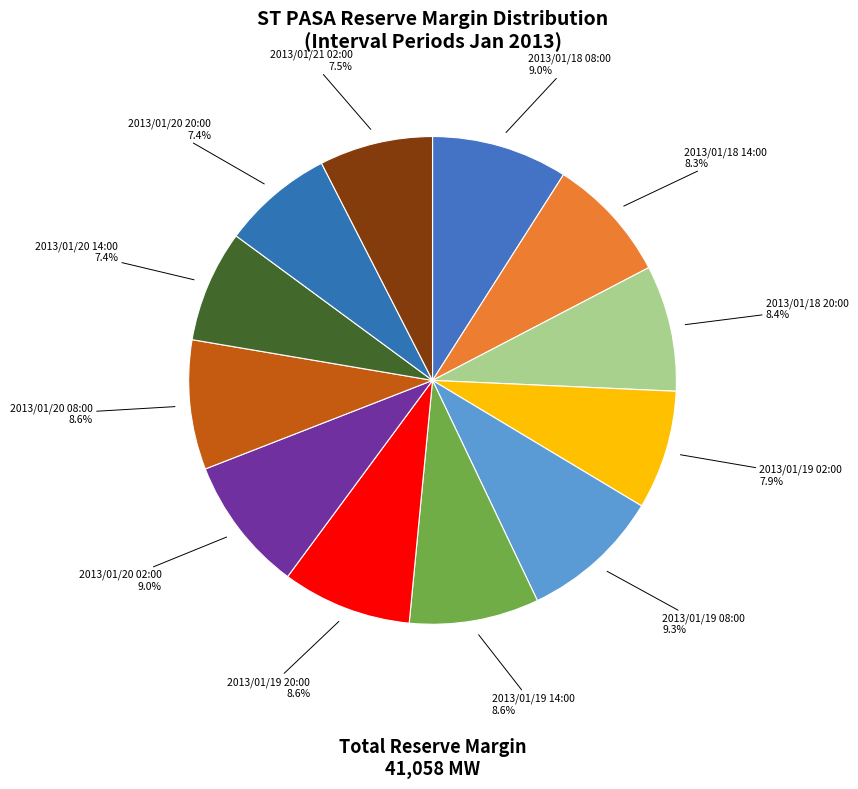

How many segments does this pie chart have?

12